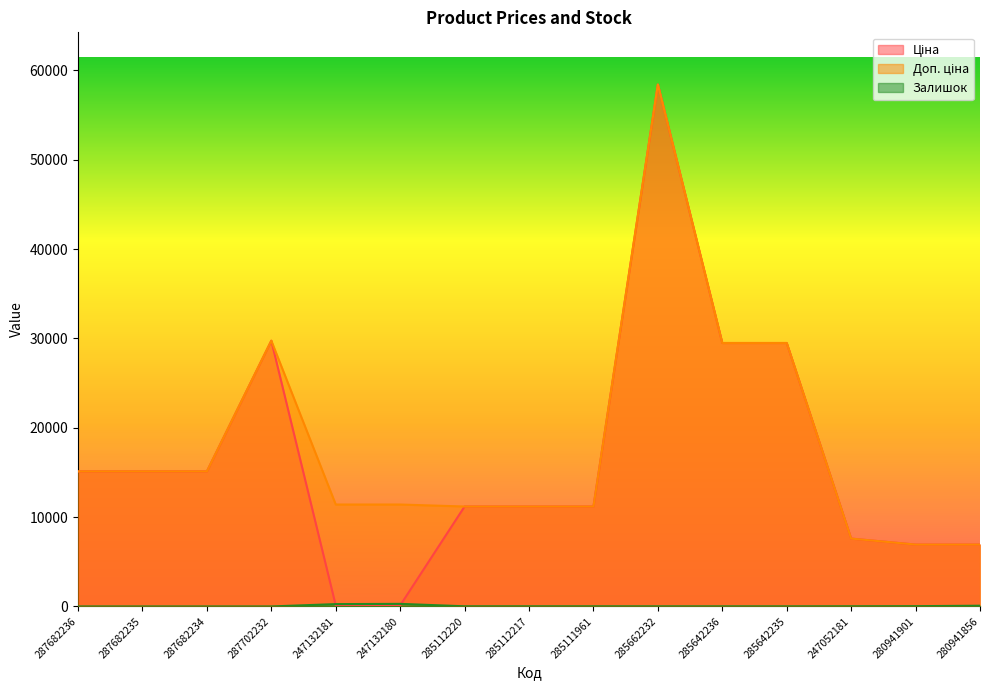

What is the sum of the Доп. ціна values at 247132180 and 287682234?

26530.0